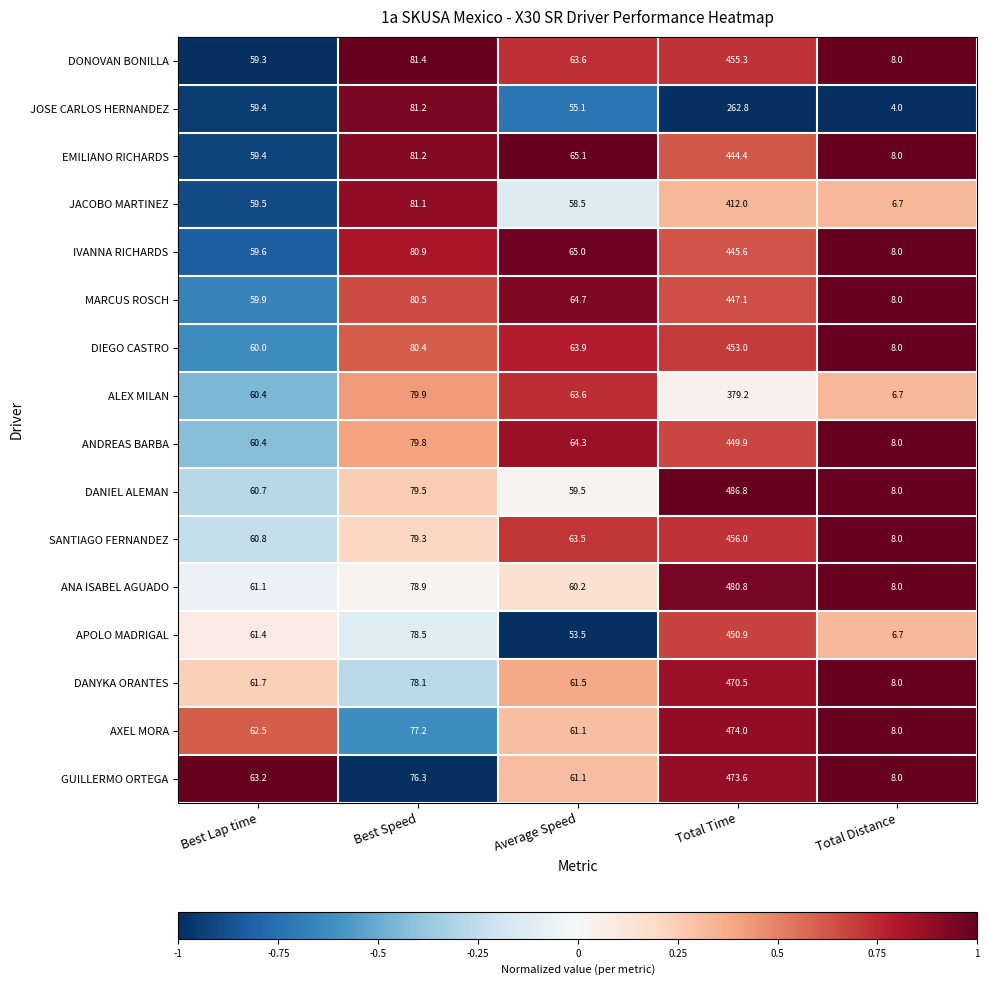

How many data points in AXEL MORA are above 62?

3